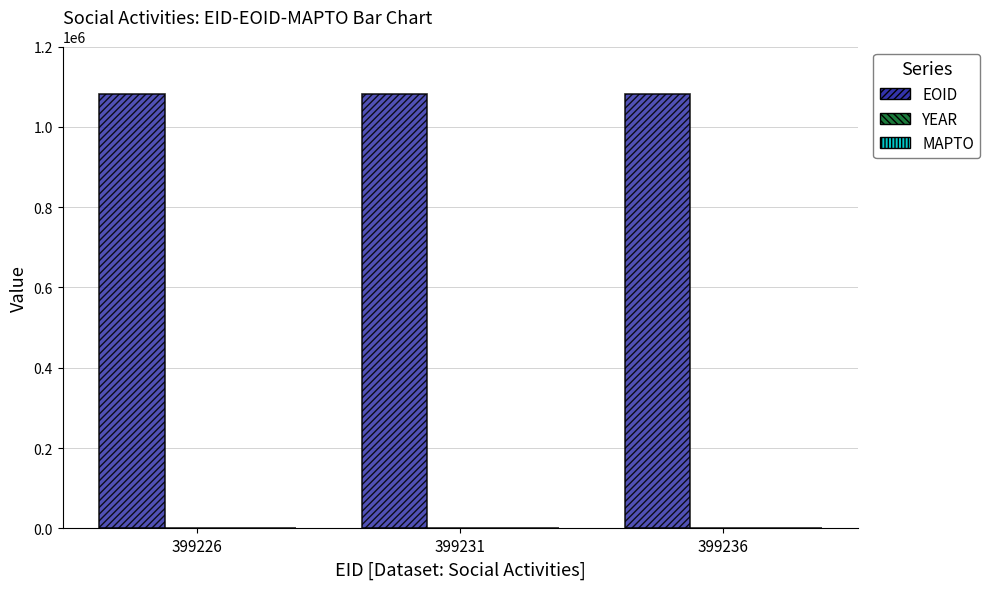

True or false: EOID has a value of 1080559 at 399236.

True